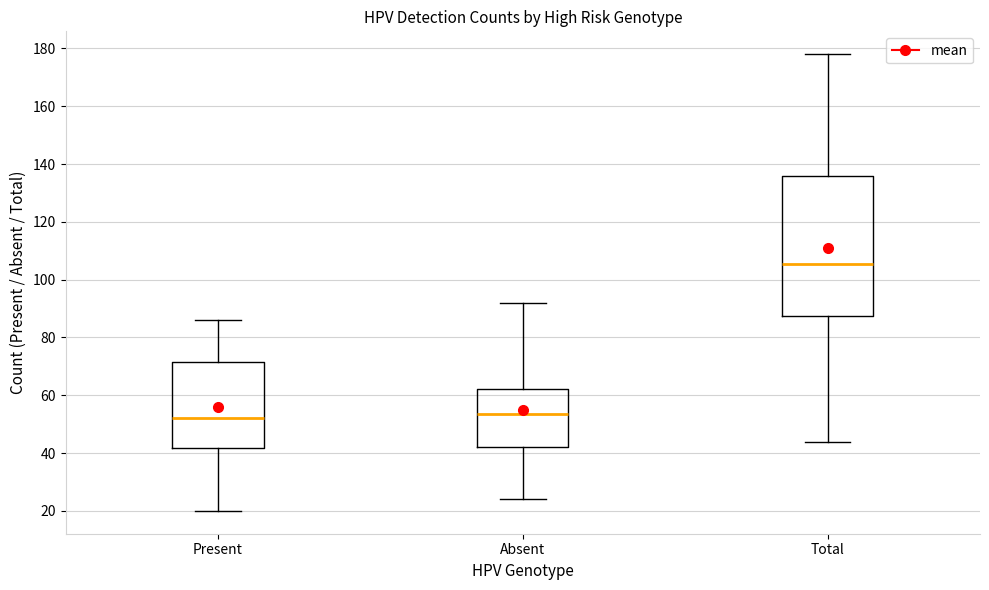

Reading left to right, read every box against the y-axis: the position of its median line, the range the box covers, and the ends of its whiskers. The values are not printed on the chart, so give them approximately, as read against the axis.

Present: median 52, box 42 to 72, whiskers 20 to 86
Absent: median 54, box 42 to 62, whiskers 24 to 92
Total: median 106, box 88 to 136, whiskers 44 to 178